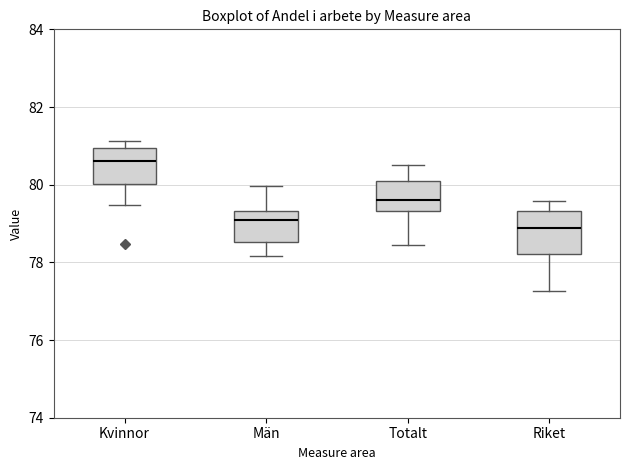

Reading left to right, read every box against the y-axis: the position of its median line, the range the box covers, and the ends of its whiskers. The values are not printed on the chart, so give them approximately, as read against the axis.

Kvinnor: median 80.6, box 80.0 to 81.0, whiskers 79.4 to 81.2
Män: median 79.0, box 78.6 to 79.4, whiskers 78.2 to 80.0
Totalt: median 79.6, box 79.4 to 80.0, whiskers 78.4 to 80.6
Riket: median 78.8, box 78.2 to 79.4, whiskers 77.2 to 79.6